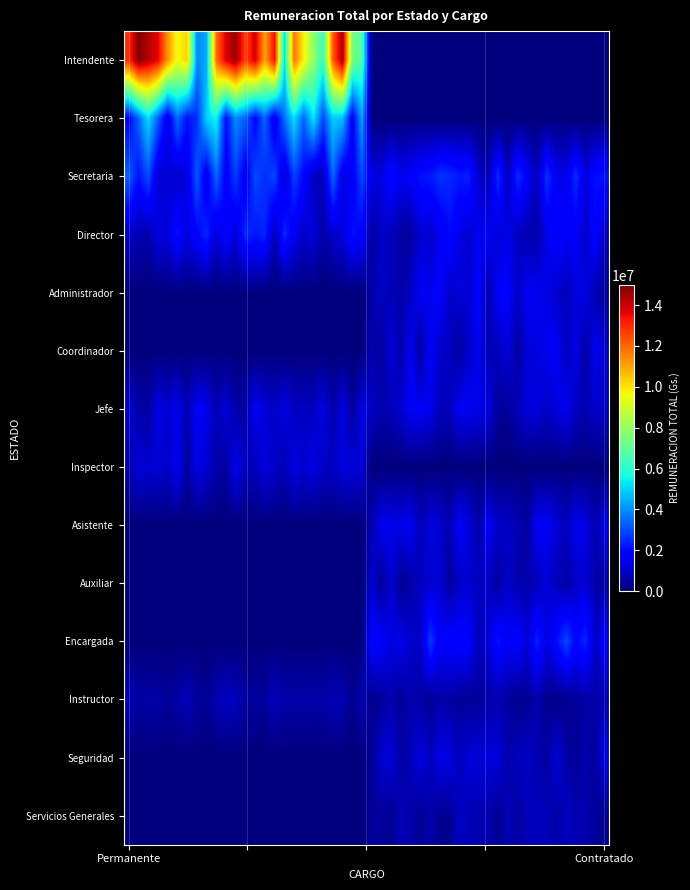

What is the greatest value displayed?

15000000